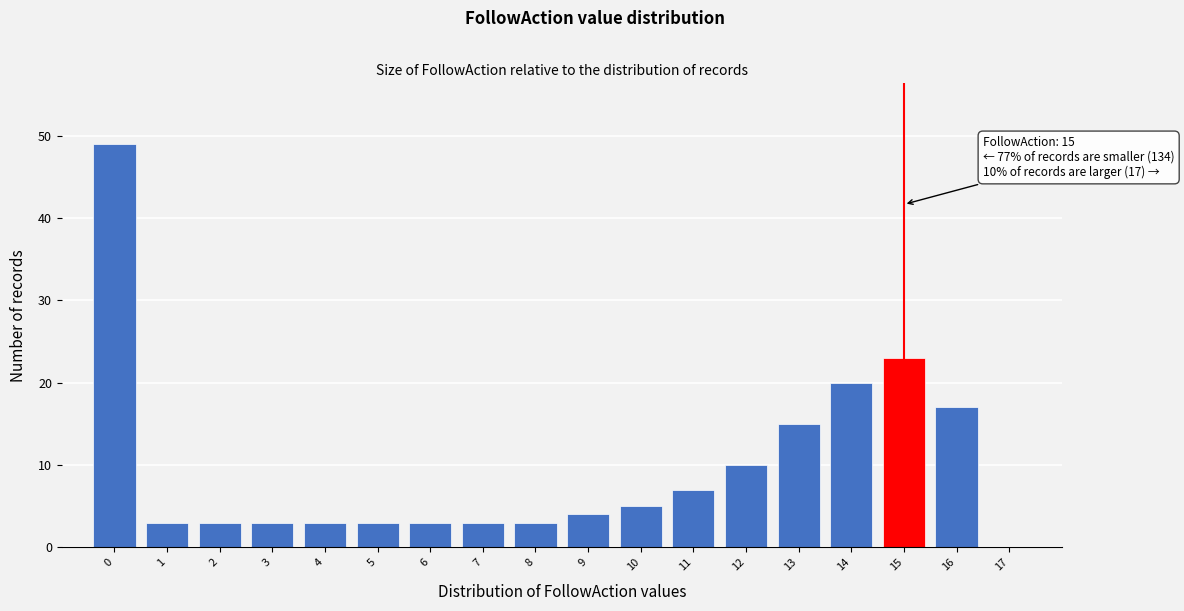

Reading left to right, what are all the values shown in this chart?

0=49	1=3	2=3	3=3	4=3	5=3	6=3	7=3	8=3	9=4	10=5	11=7	12=10	13=15	14=20	15=23	16=17	17=0